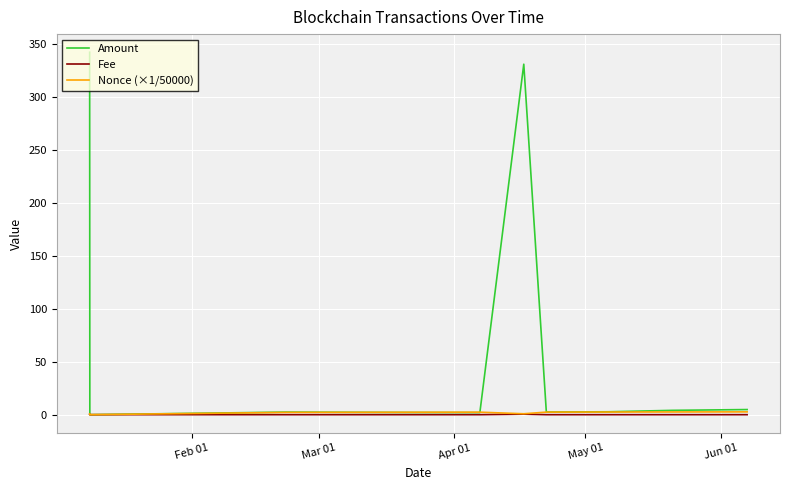

What is the maximum value shown in the chart?

341.9